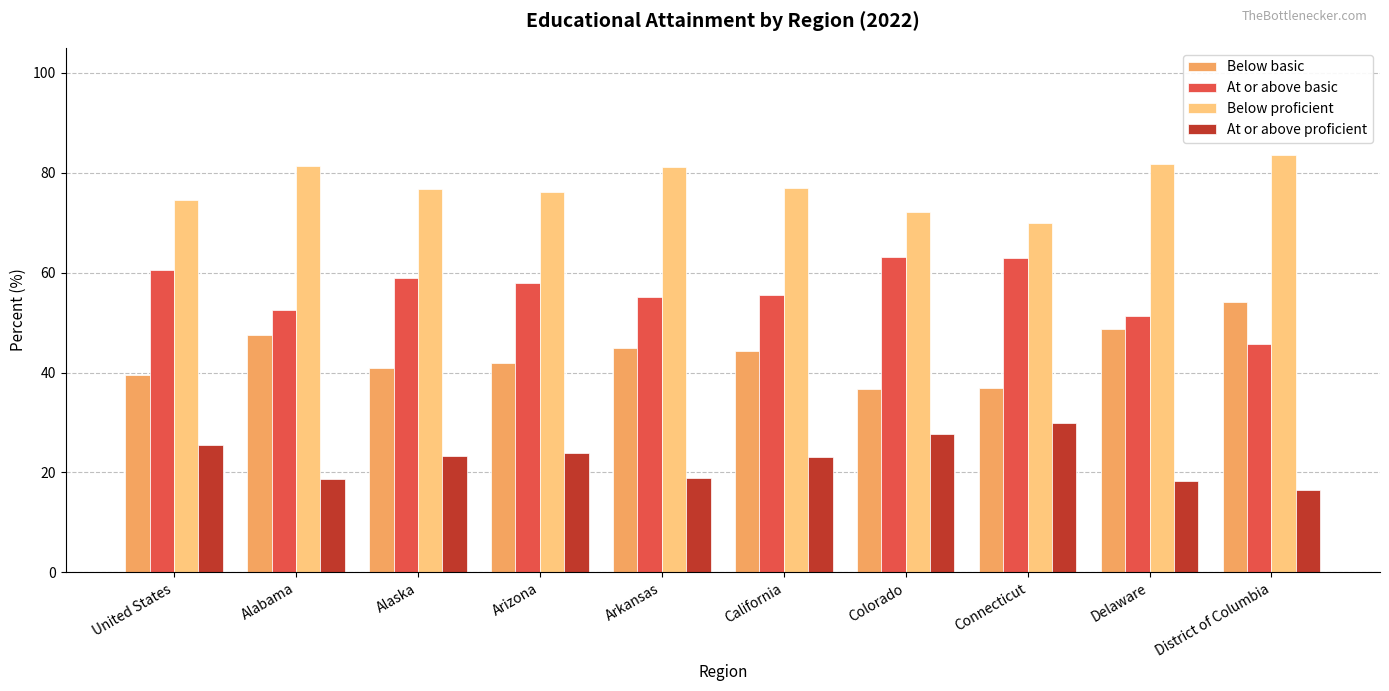

Read the At or above basic value at District of Columbia.

45.8